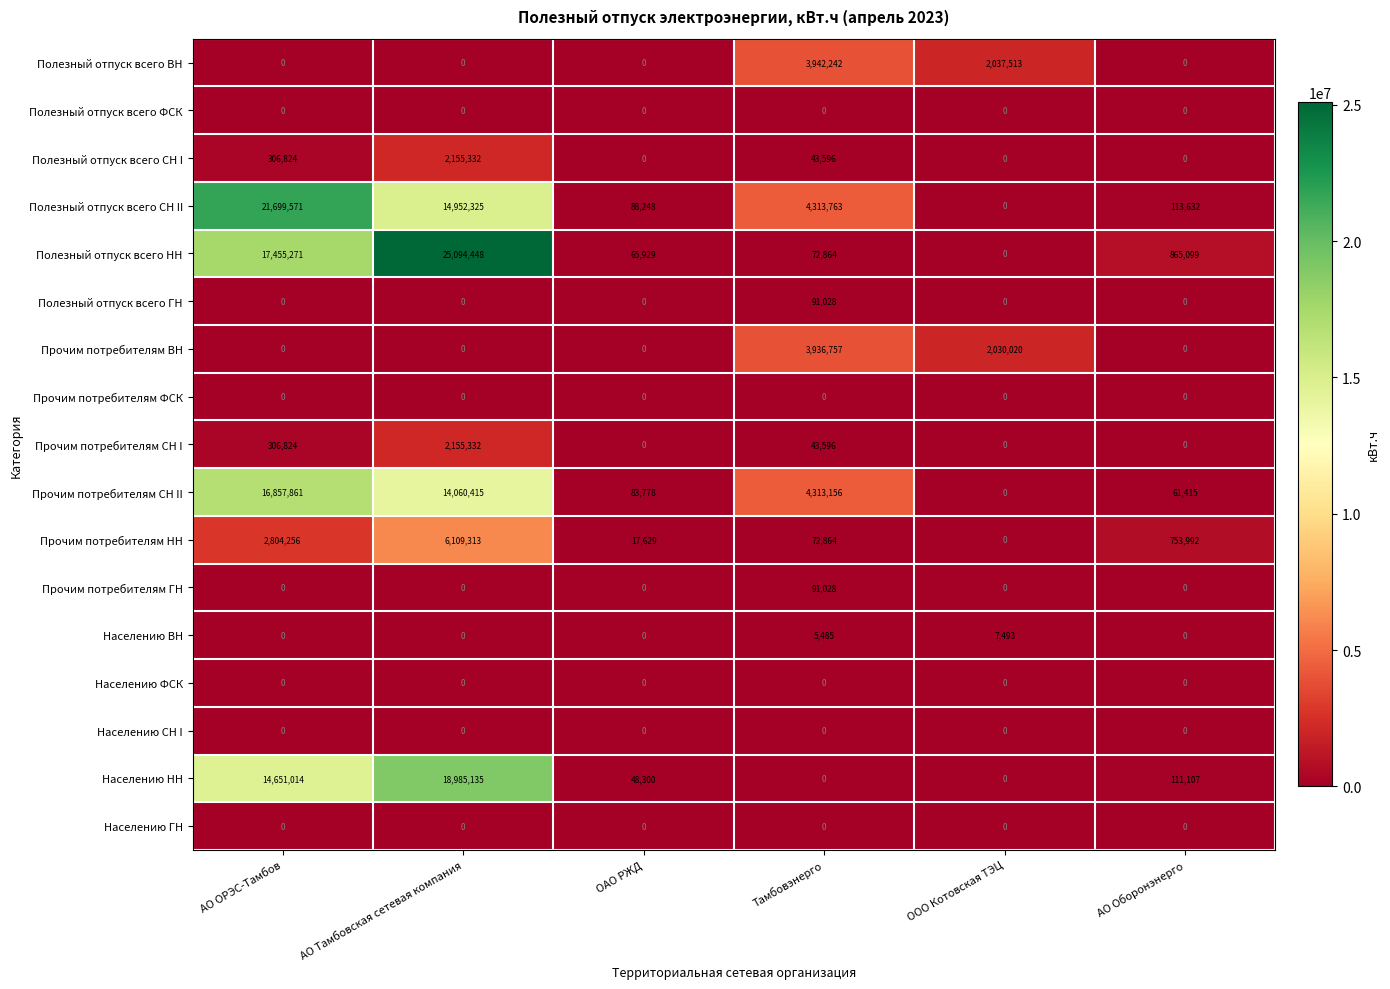

Count the number of data series in this chart.

17